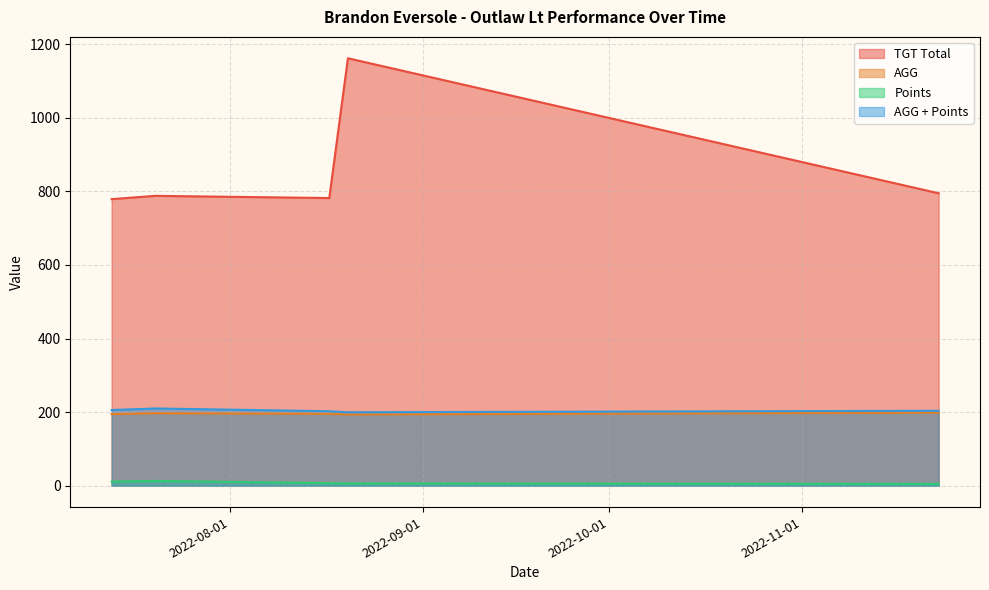

Which label corresponds to the largest value in the chart?

2022-08-20